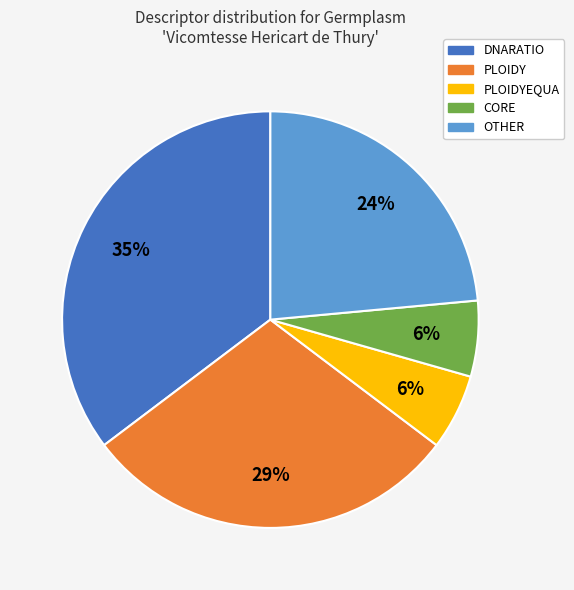

To the nearest percent, what is the difference between the largest and smallest slice percentages?

29%